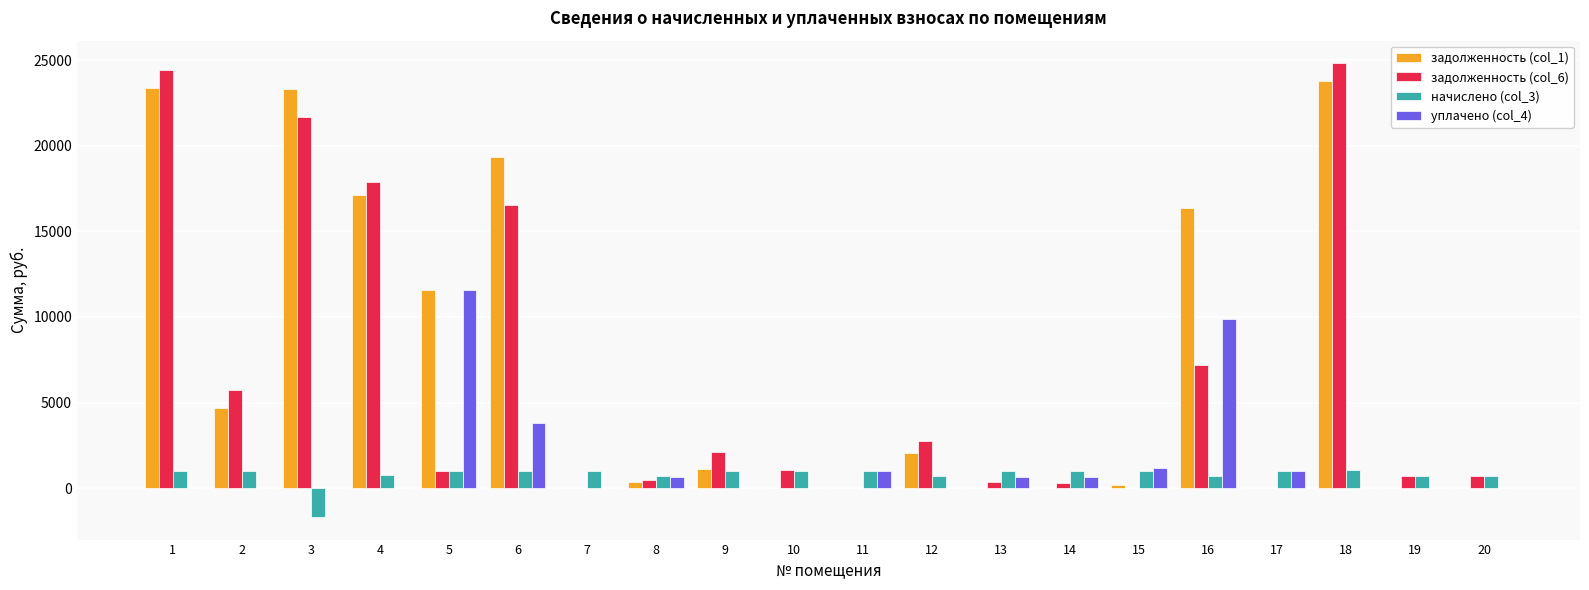

What is the sum of the задолженность (col_6) values at 7 and 2?

5720.6